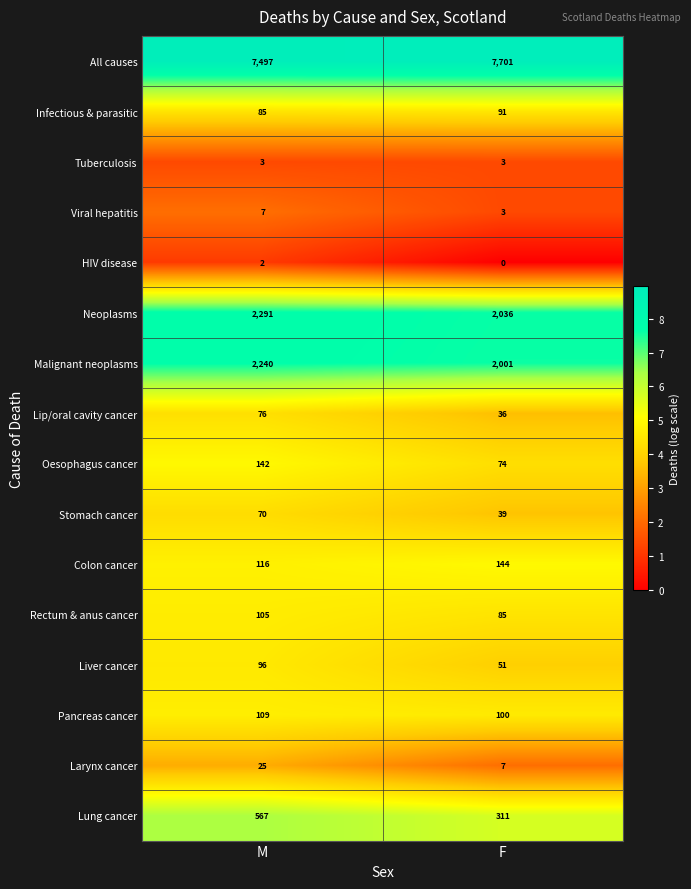

The value of Infectious & parasitic at M is 57. True or false?

False